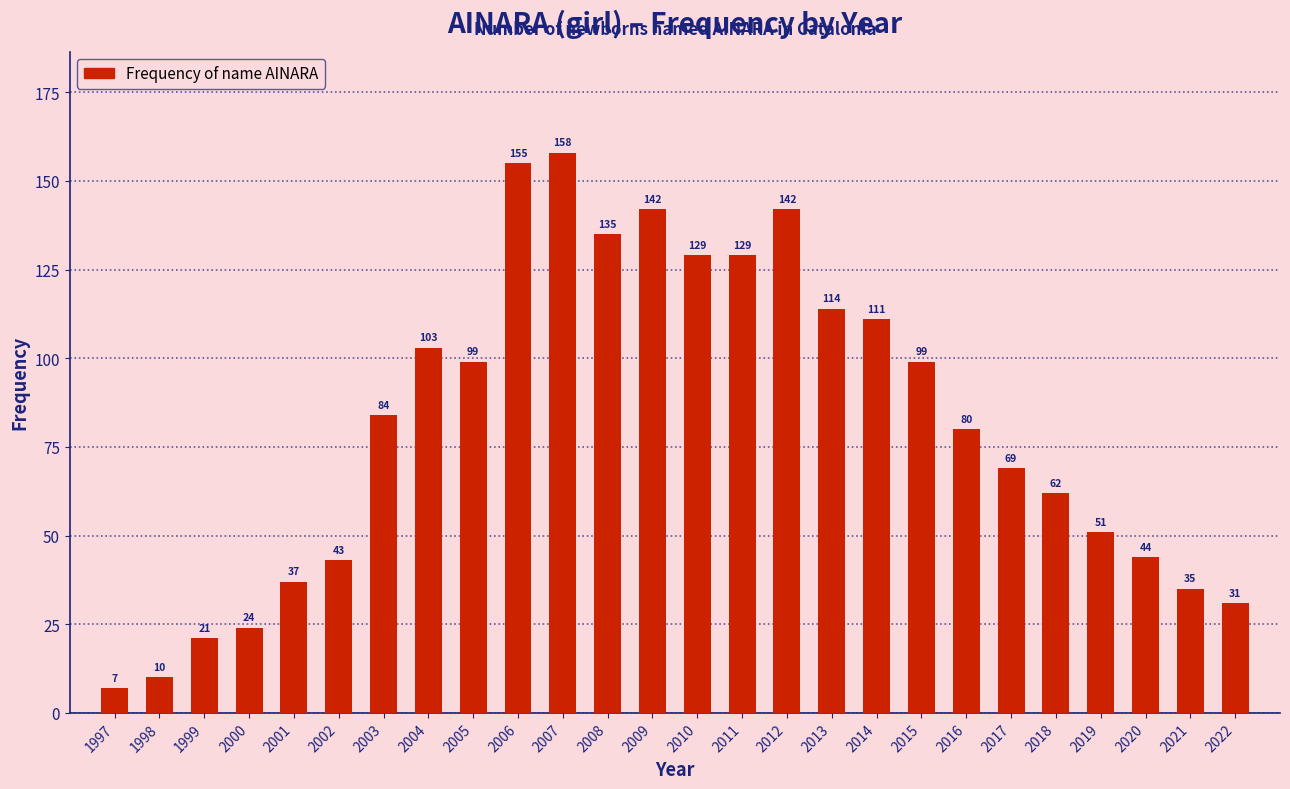

Reading left to right, what are all the values shown in this chart?

1997=7	1998=10	1999=21	2000=24	2001=37	2002=43	2003=84	2004=103	2005=99	2006=155	2007=158	2008=135	2009=142	2010=129	2011=129	2012=142	2013=114	2014=111	2015=99	2016=80	2017=69	2018=62	2019=51	2020=44	2021=35	2022=31